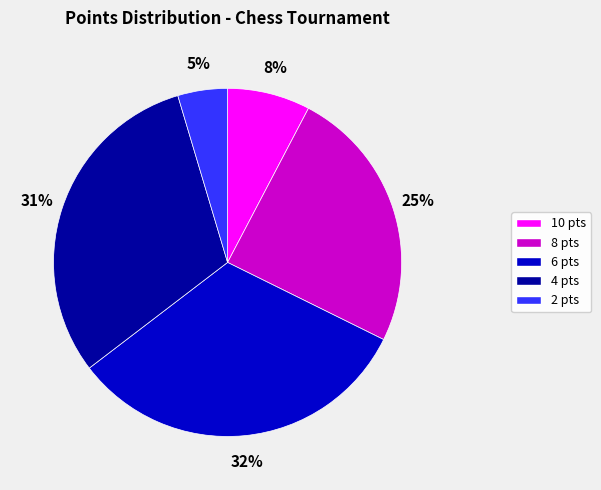

To the nearest percent, what is the average slice percentage?

20%